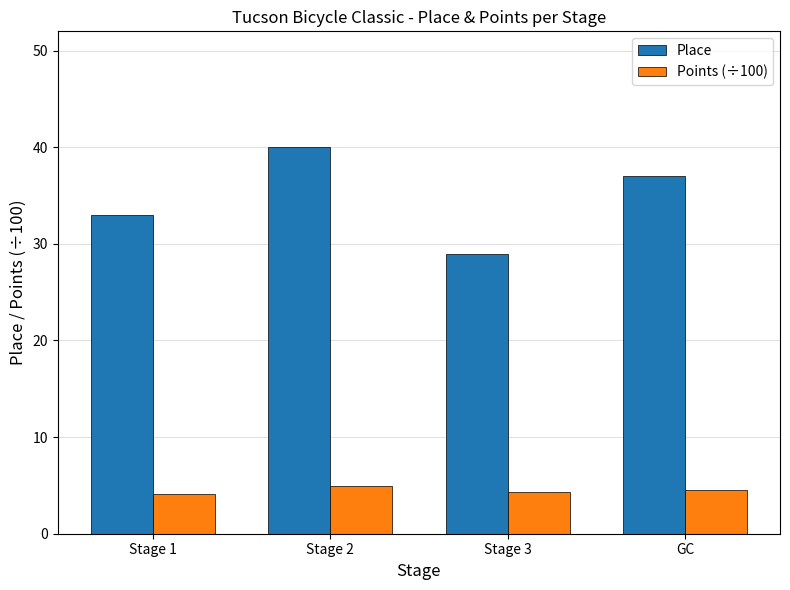

At how many categories does at least one series exceed 30?

3